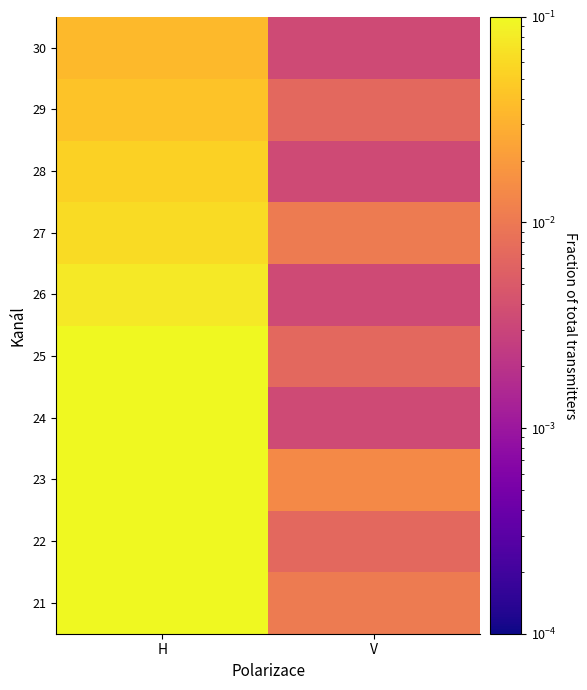

Between H and V, which is larger?

H